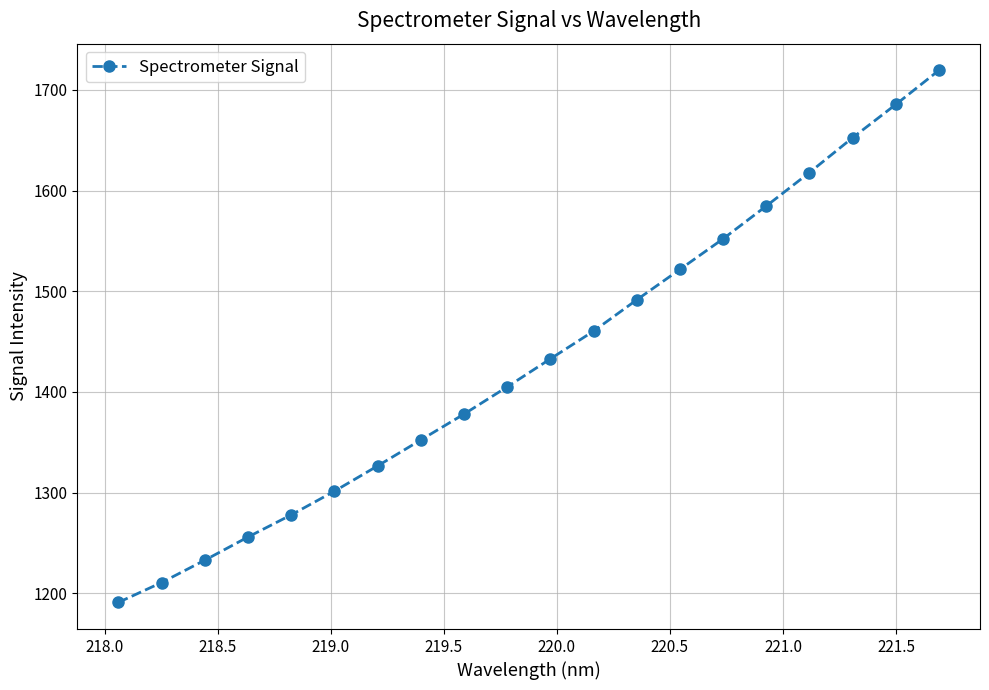

What is the difference between the maximum and minimum values?

528.7